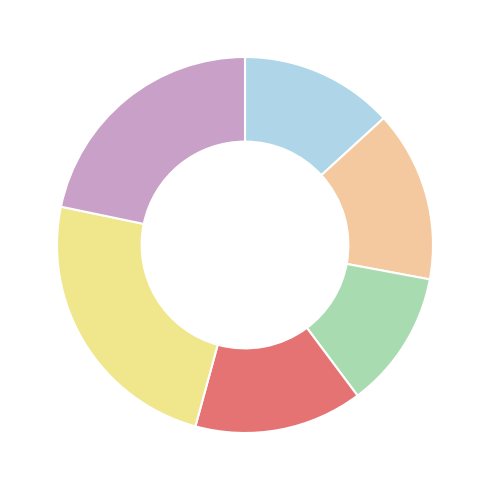

Which category has the biggest portion of the pie?

8-Tower 2